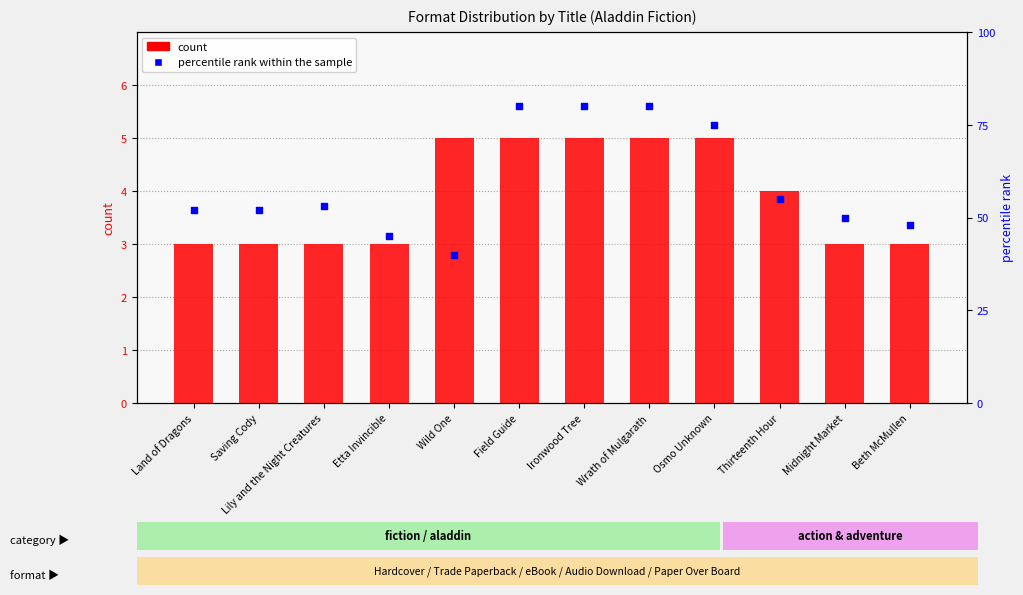

At how many categories does at least one series exceed 27?

12